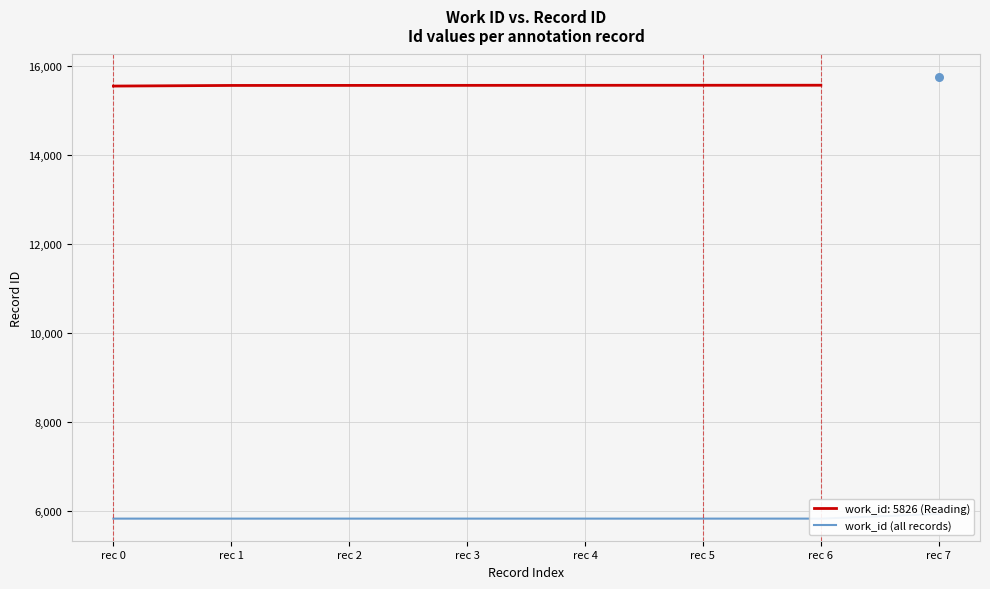

Approximately how many times larger is the value at rec 3 compared to rec 0?

1.0